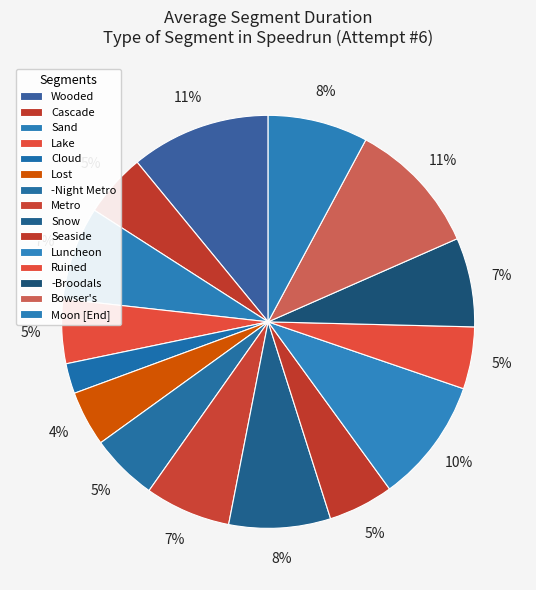

Which slice is the largest?

Wooded